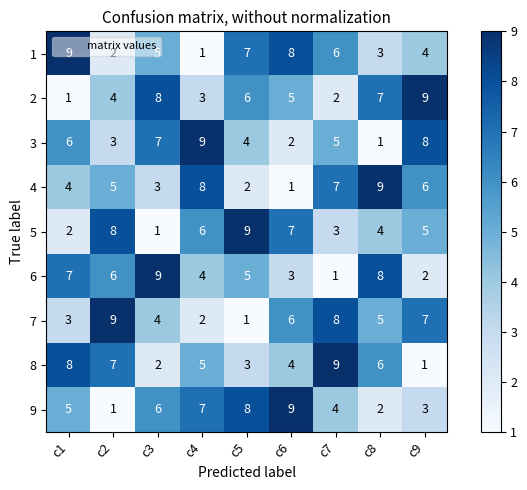

What is the spread (max minus min) of values at c9?

8